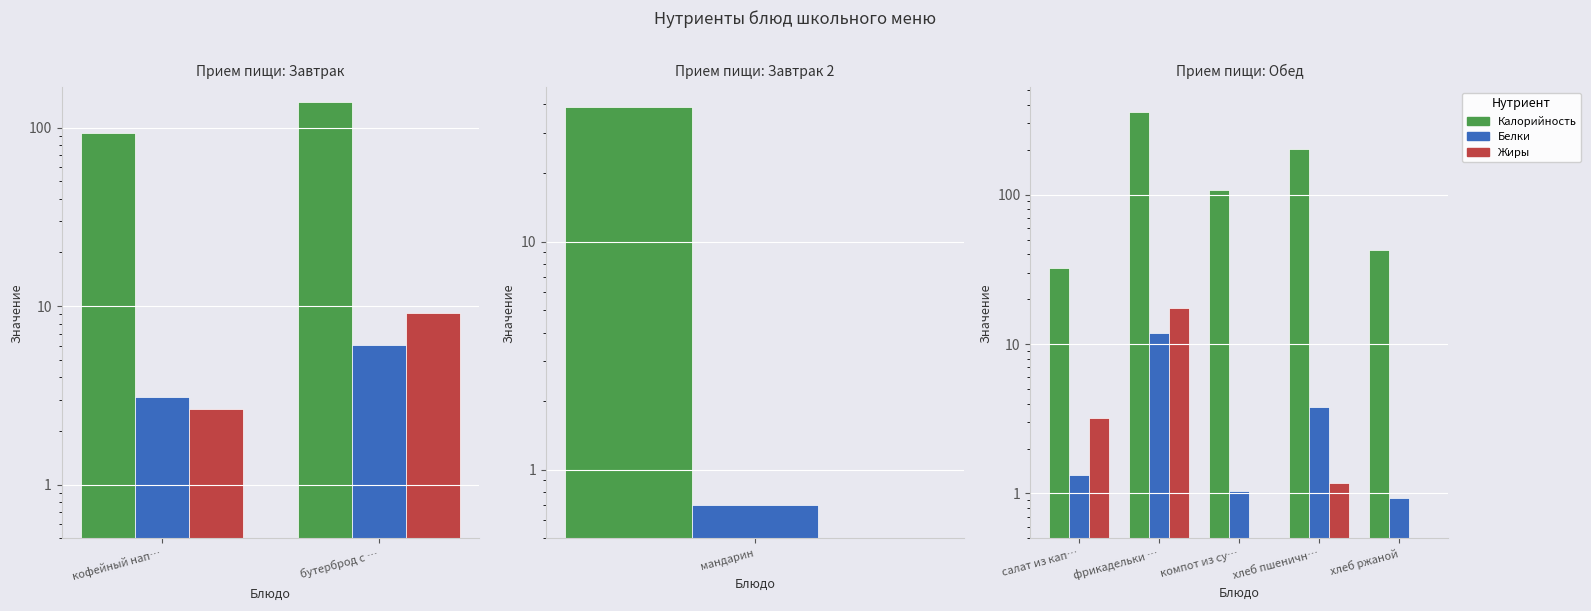

Are the bars horizontal?

No